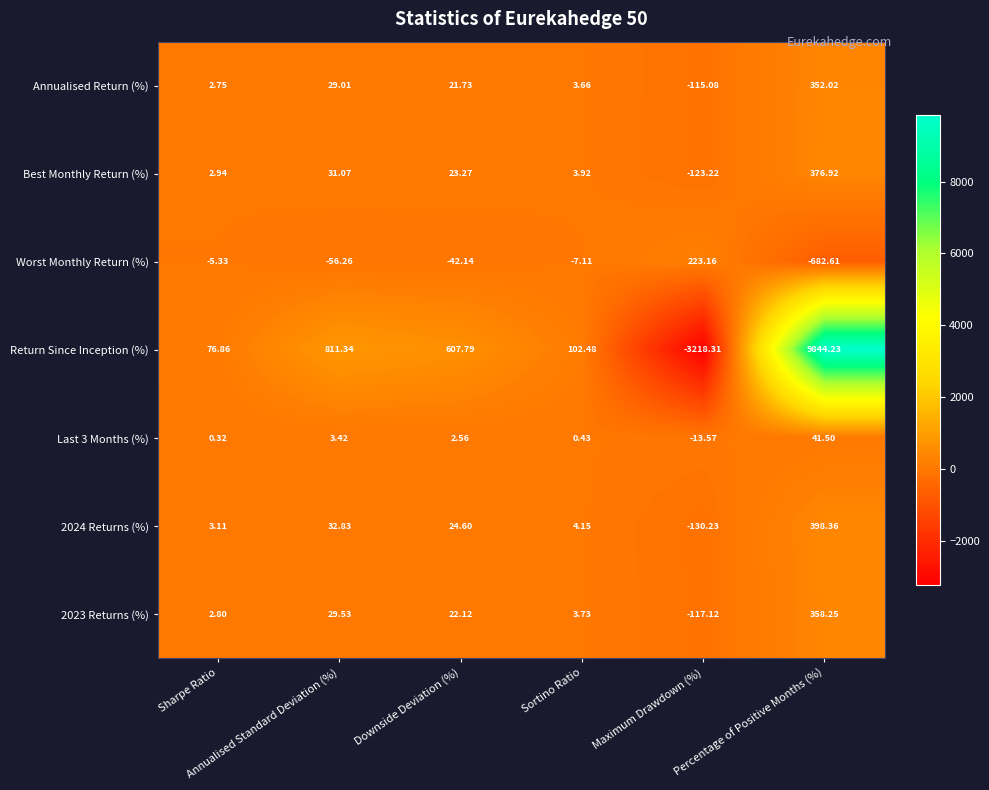

Which series has the largest total across all categories?

Return Since Inception (%)